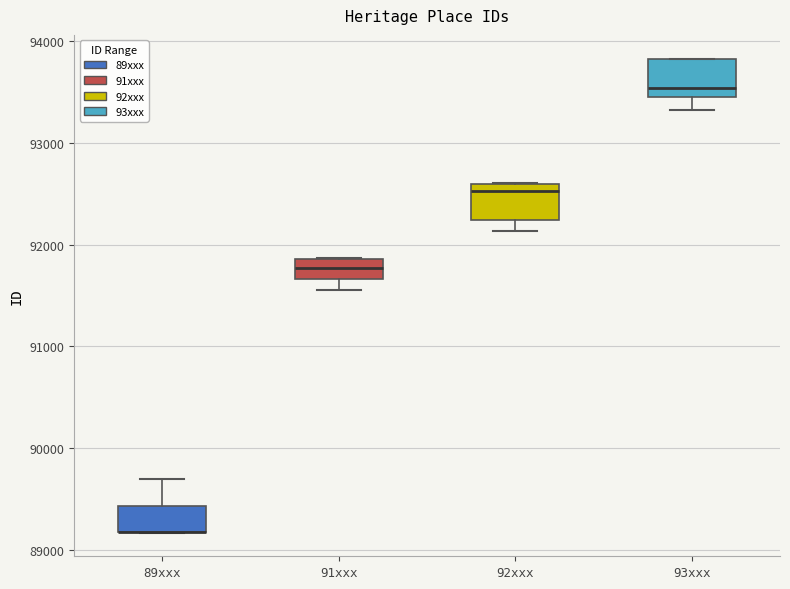

Reading left to right, read every box against the y-axis: the position of its median line, the range the box covers, and the ends of its whiskers. The values are not printed on the chart, so give them approximately, as read against the axis.

89xxx: median 89200 (drawn on the box's lower edge), box 89200 to 89400, whiskers 89200 to 89700
91xxx: median 91800, box 91700 to 91900, whiskers 91600 to 91900
92xxx: median 92500, box 92200 to 92600, whiskers 92100 to 92600
93xxx: median 93500 (just above the box's lower edge), box 93500 to 93800, whiskers 93300 to 93800